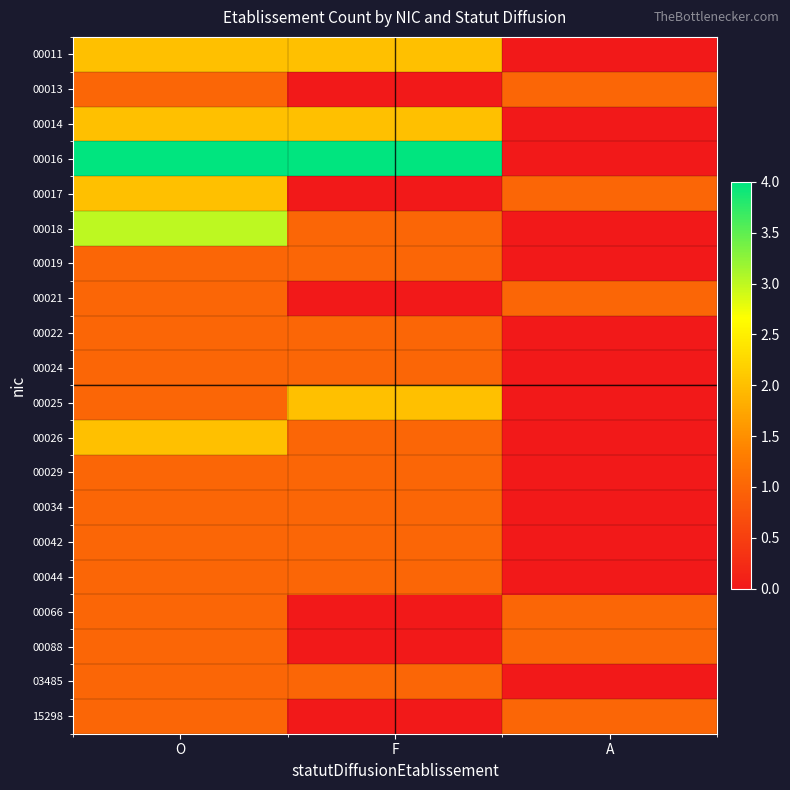

Reading right to left, transcribe all the data shown in this chart.

00011: A=0	F=2	O=2
00013: A=1	F=0	O=1
00014: A=0	F=2	O=2
00016: A=0	F=4	O=4
00017: A=1	F=0	O=2
00018: A=0	F=1	O=3
00019: A=0	F=1	O=1
00021: A=1	F=0	O=1
00022: A=0	F=1	O=1
00024: A=0	F=1	O=1
00025: A=0	F=2	O=1
00026: A=0	F=1	O=2
00029: A=0	F=1	O=1
00034: A=0	F=1	O=1
00042: A=0	F=1	O=1
00044: A=0	F=1	O=1
00066: A=1	F=0	O=1
00088: A=1	F=0	O=1
03485: A=0	F=1	O=1
15298: A=1	F=0	O=1